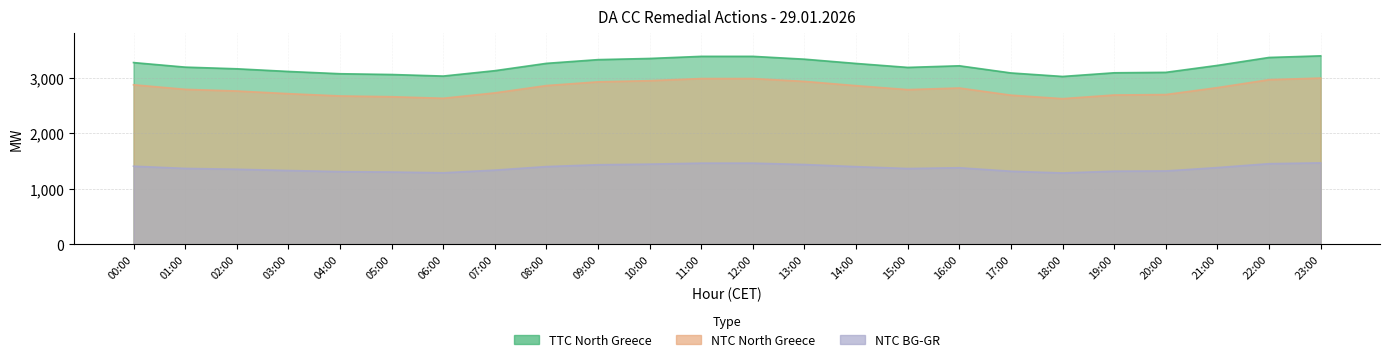

Which series has the largest range (max minus min)?

TTC North Greece